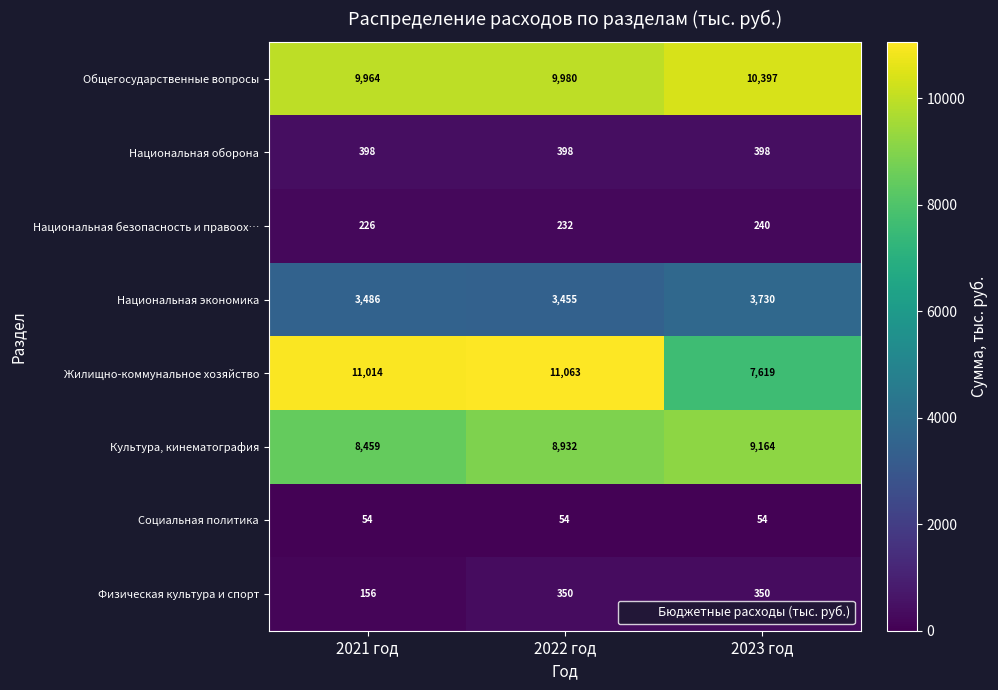

List the series in order of their peak value, highest first.

Жилищно-коммунальное хозяйство, Общегосударственные вопросы, Культура, кинематография, Национальная экономика, Национальная оборона, Физическая культура и спорт, Национальная безопасность и правоох…, Социальная политика